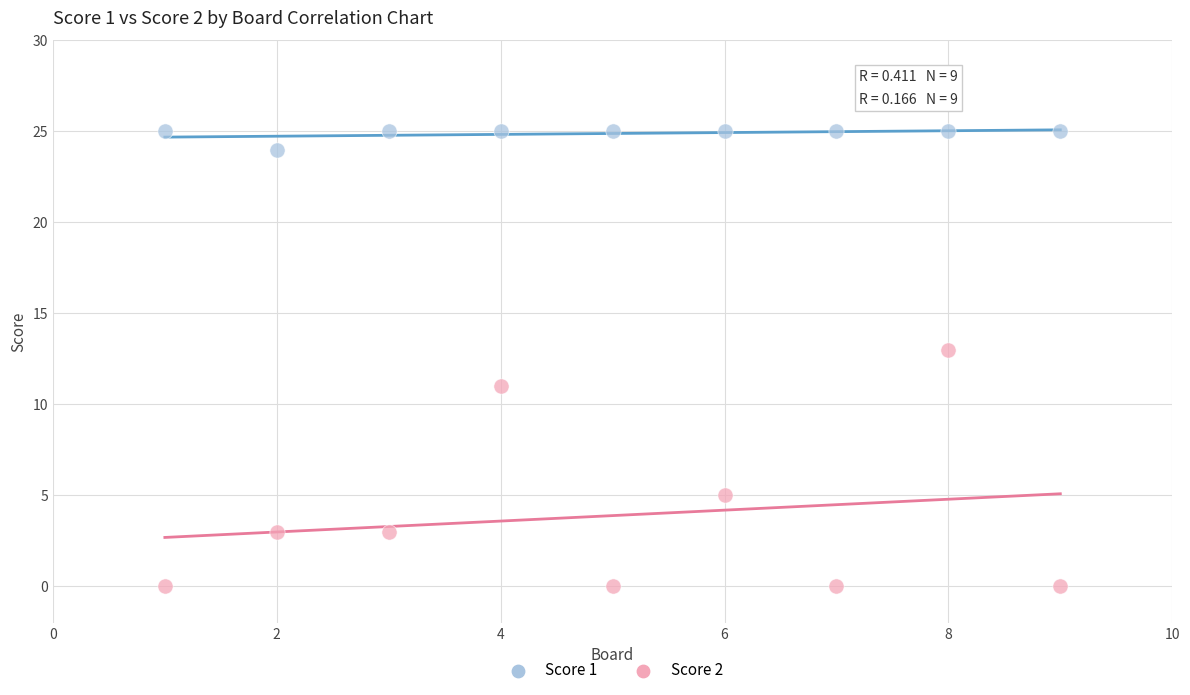

Which series contains the highest Y value?

Score 1